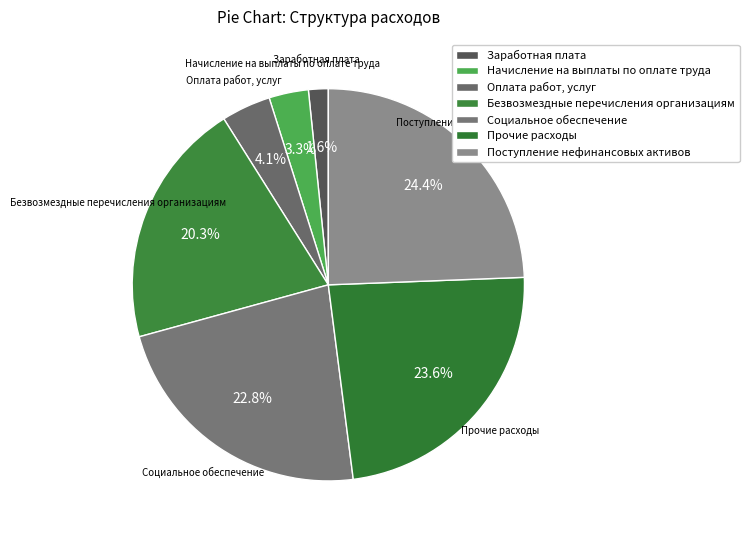

How many slices are in this pie chart?

7